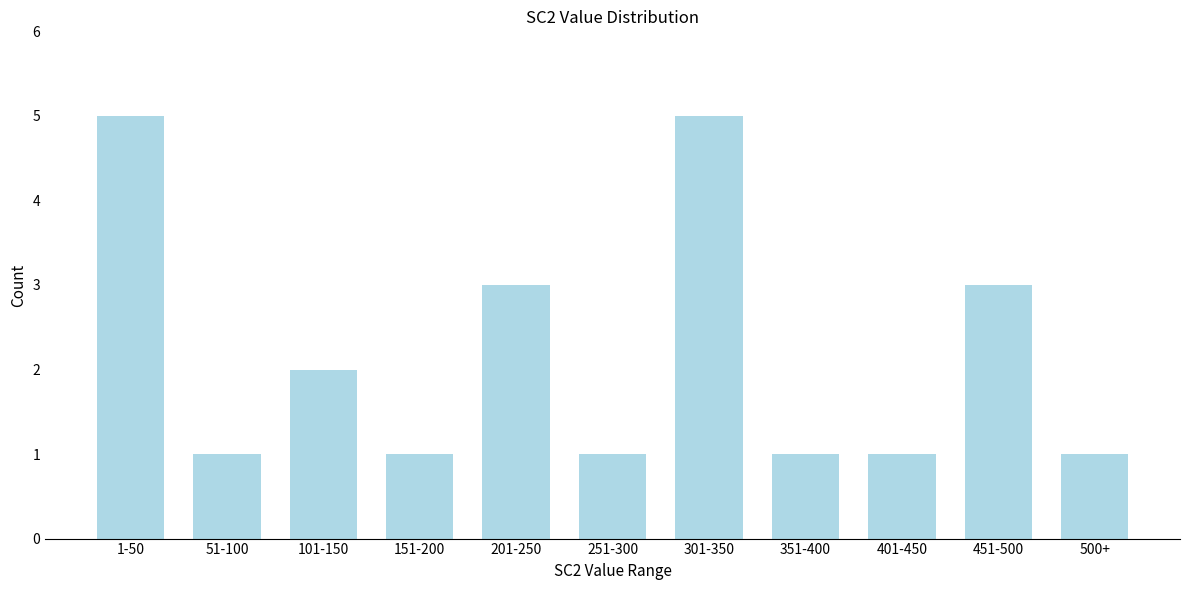

Reading left to right, transcribe all the data shown in this chart.

1-50=5	51-100=1	101-150=2	151-200=1	201-250=3	251-300=1	301-350=5	351-400=1	401-450=1	451-500=3	500+=1